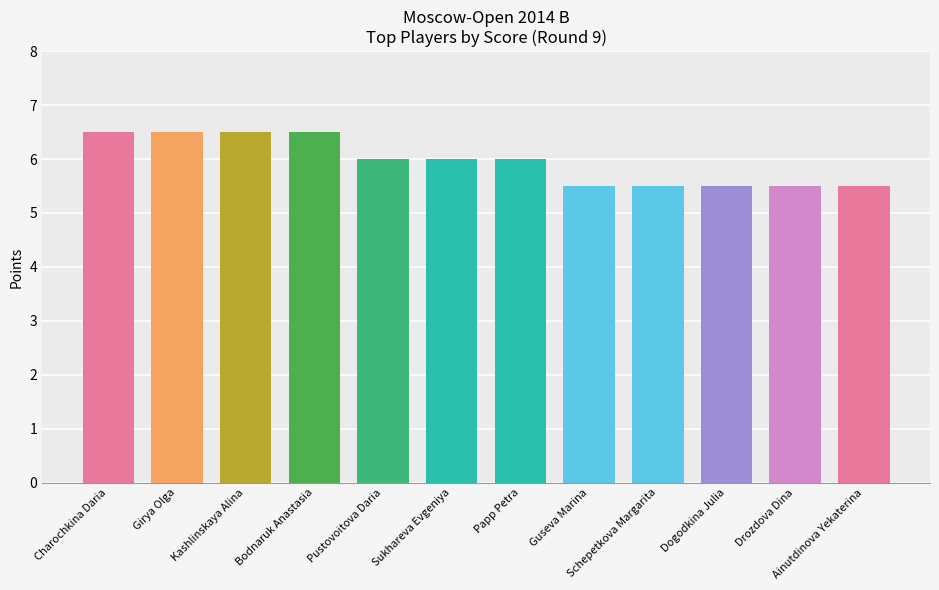

What is the ratio of the value at Kashlinskaya Alina to the value at Girya Olga?

1.0